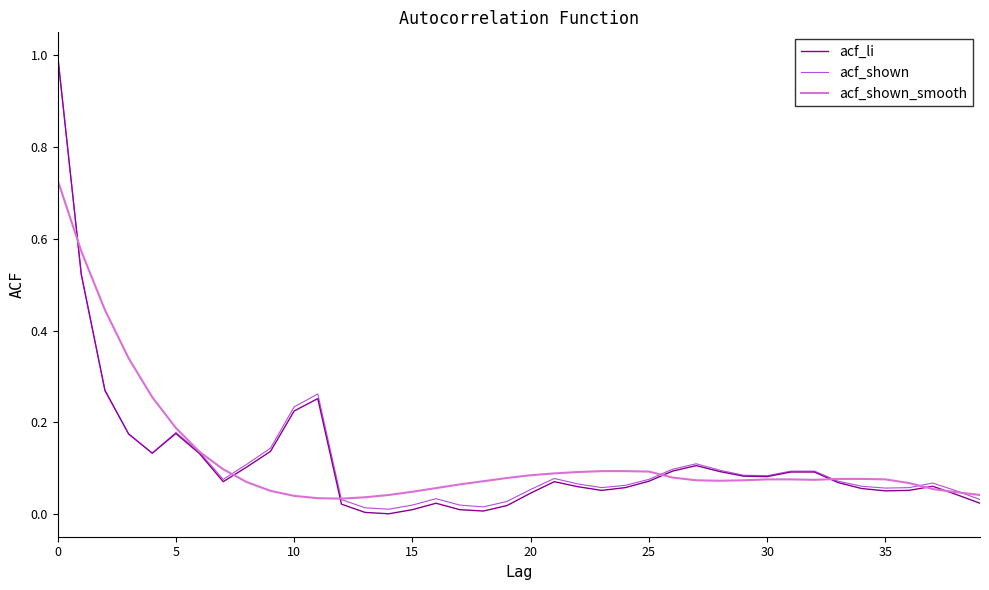

Which series has the largest range (max minus min)?

acf_li